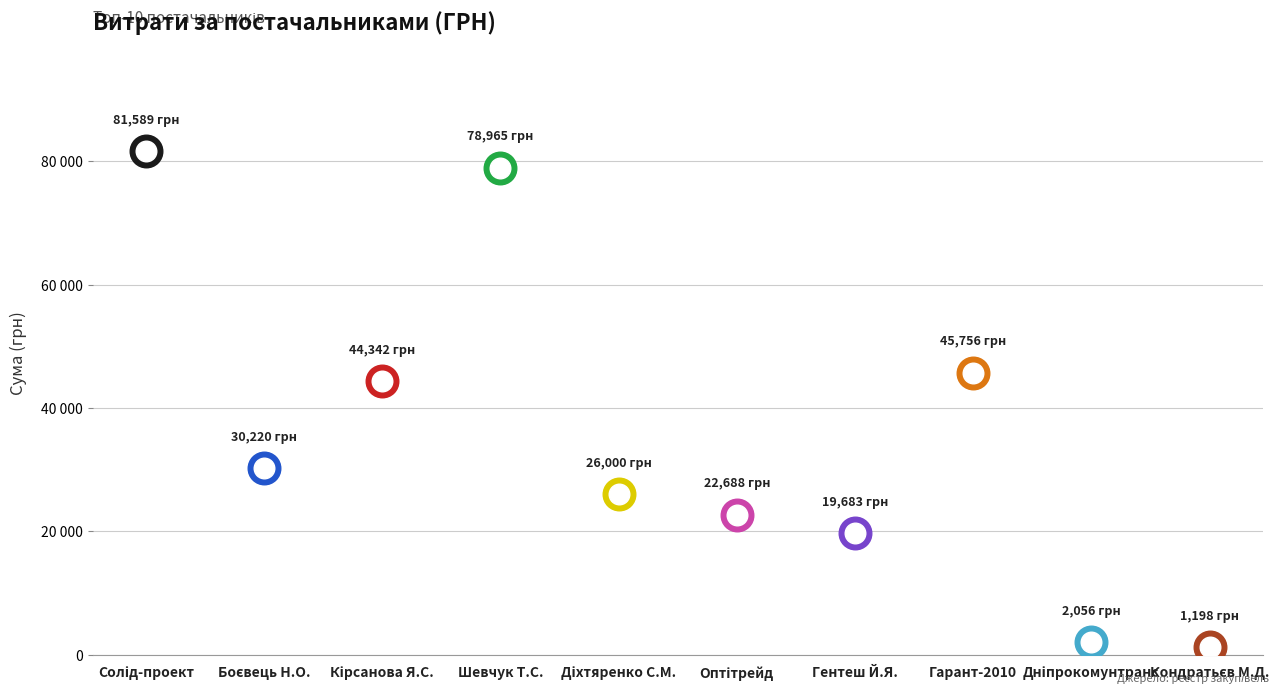

What is the change in value from ТОВ "Оптітрейд" to ФОП "Кондратьєв М.Д."?

-21490.0